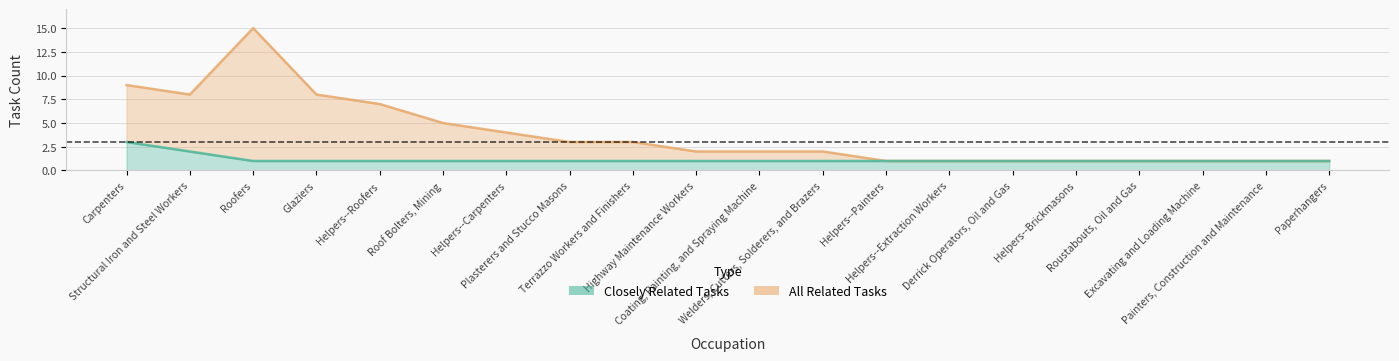

Reading right to left, what are all the values shown in this chart?

All Related Tasks line: 1	1	1	1	1	1	1	1	2	2	2	3	3	4	5	7	8	15	8	9
Closely Related Tasks line: 1	1	1	1	1	1	1	1	1	1	1	1	1	1	1	1	1	1	2	3